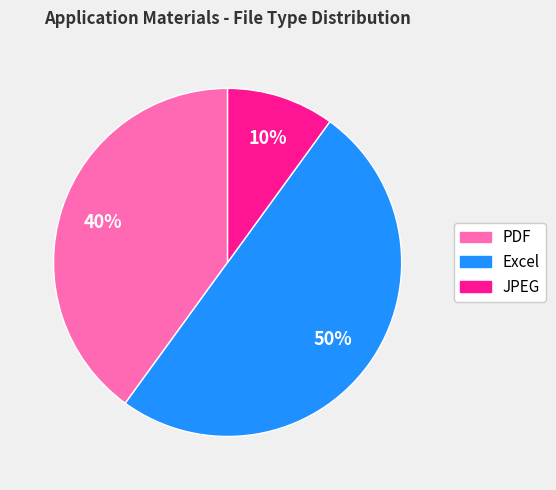

Which category has the biggest portion of the pie?

Excel